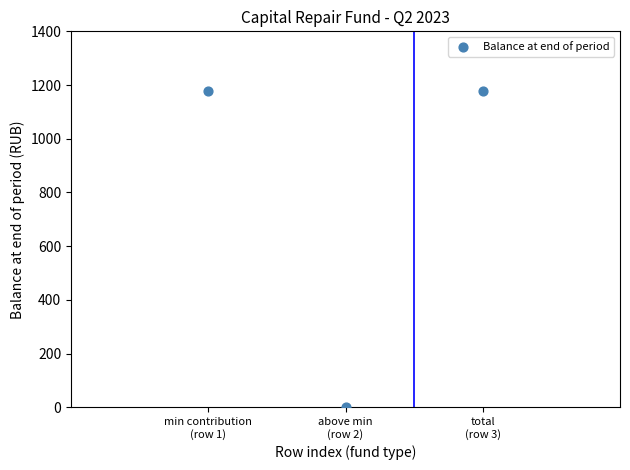

What is the range of Y values (max minus min)?

1178.6